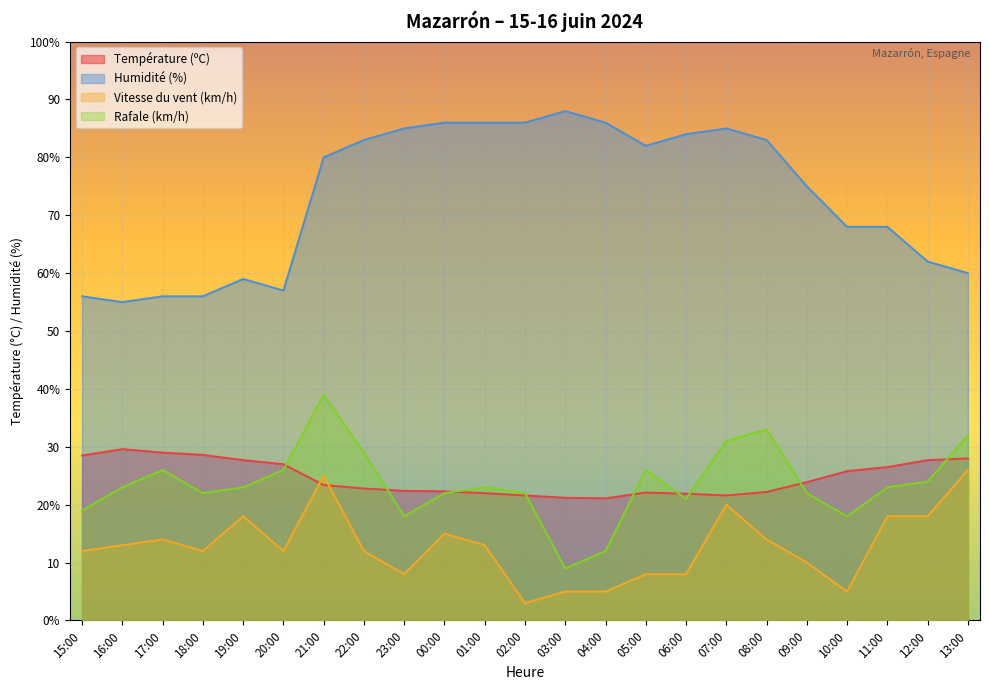

Between 00:00 and 13:00, which is larger?

13:00